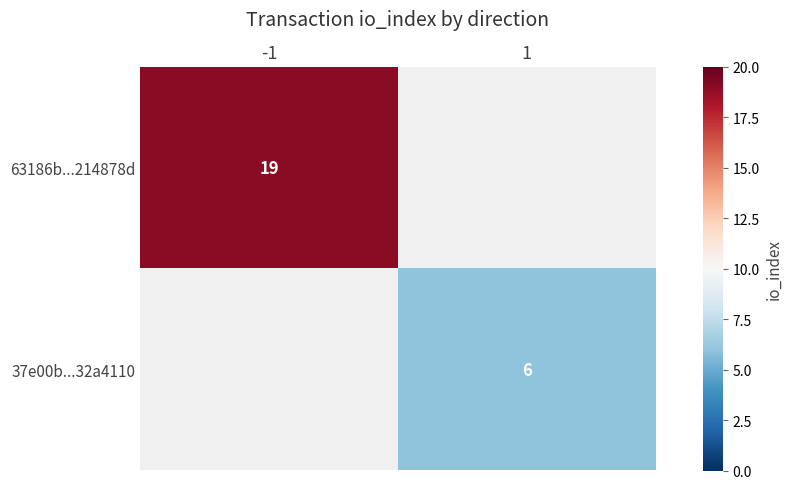

True or false: 37e00b...32a4110 has a value of 3 at 1.

False